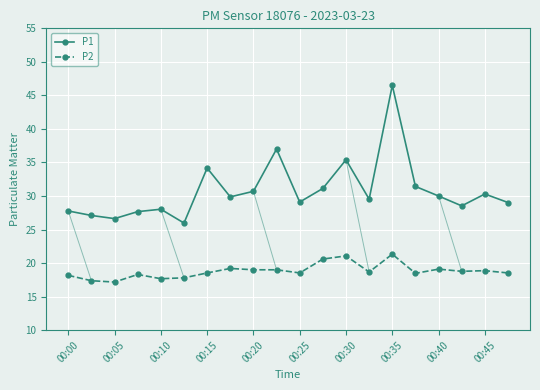

What is the smallest value displayed?

17.2